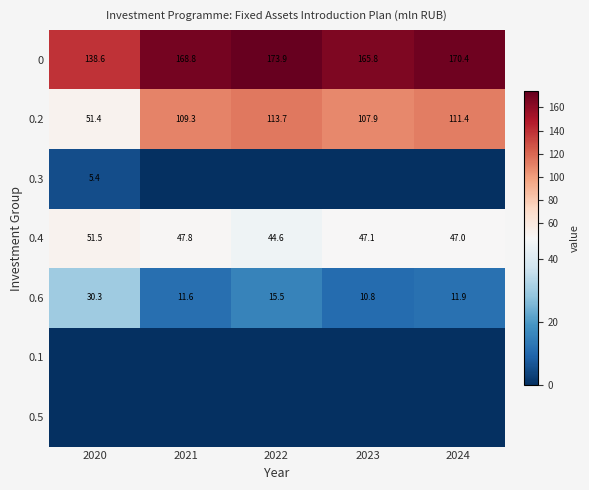

Rank the categories by 0.2 value from lowest to highest.

2020, 2023, 2021, 2024, 2022